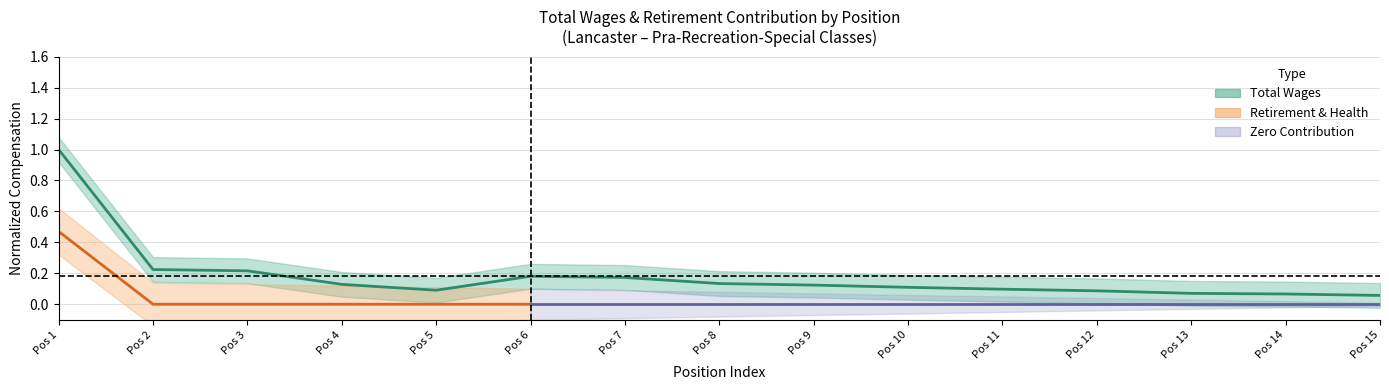

How many interior local peaks (higher than both neighbors) does the data have?

1